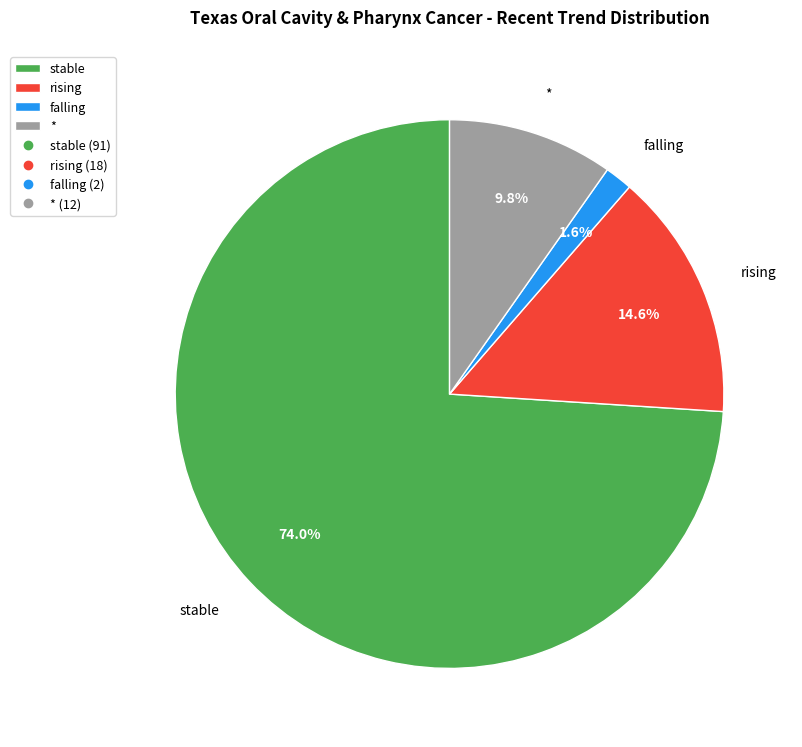

Combined, what portion of the pie is rising and stable?

88.6%